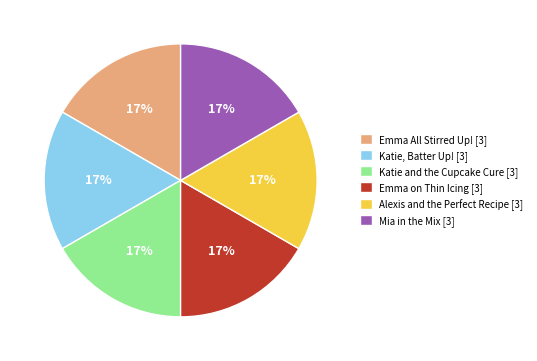

How many segments does this pie chart have?

6